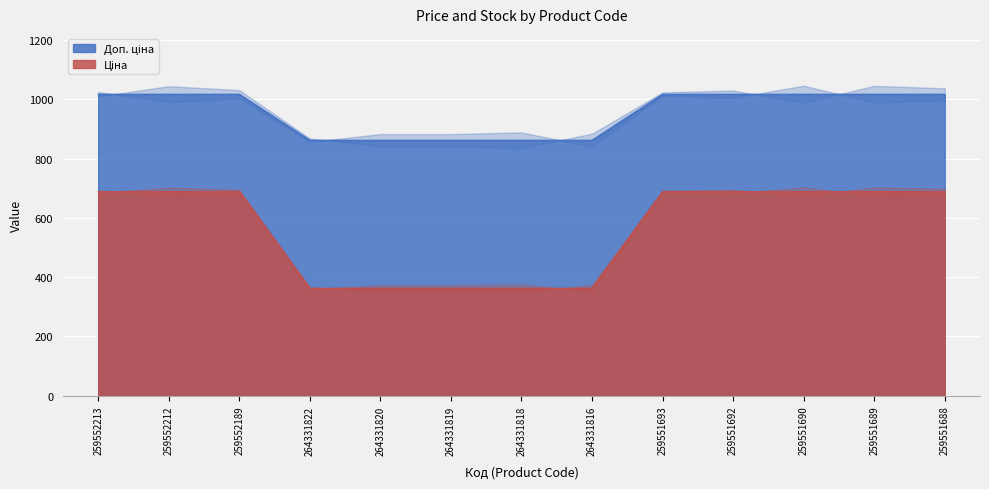

True or false: Ціна and Доп. ціна cross at least once.

False